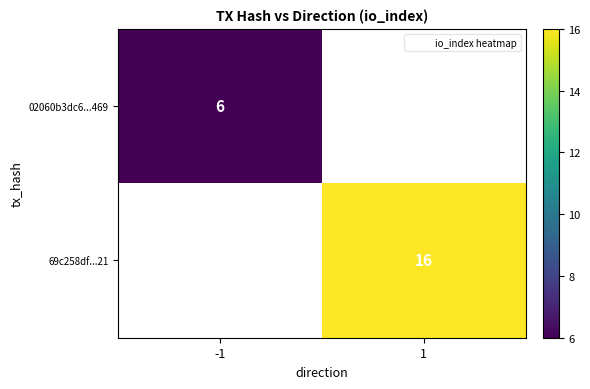

Is it true that 02060b3dc6...469 equals 9 at -1?

False